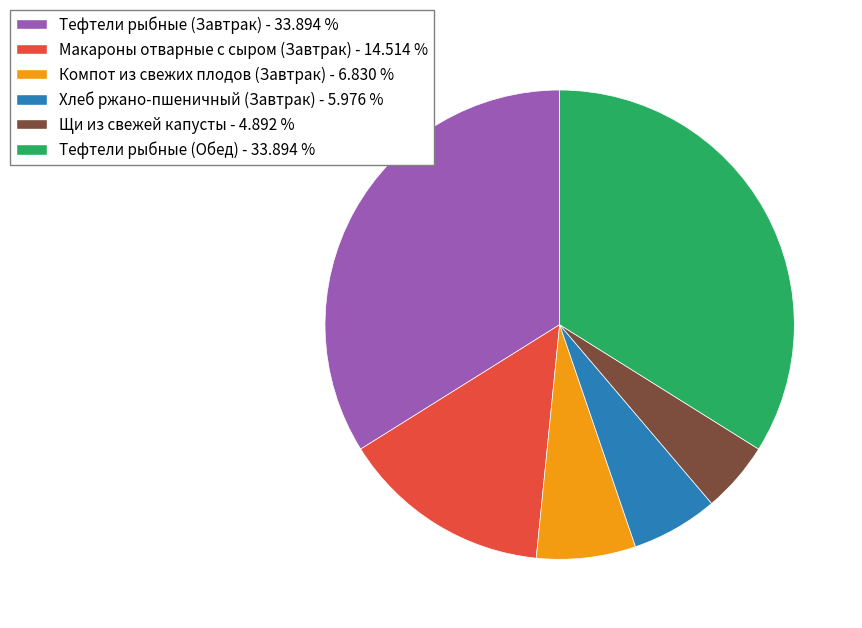

What is the ratio of the value at Тефтели рыбные (Завтрак) to the value at Макароны отварные с сыром (Завтрак)?

2.3